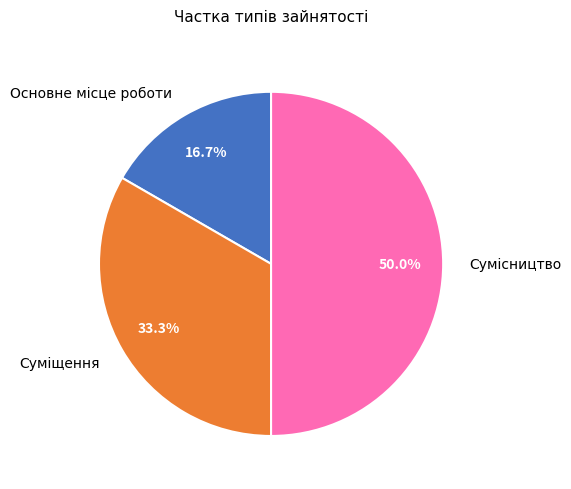

Which category has the biggest portion of the pie?

Сумісництво